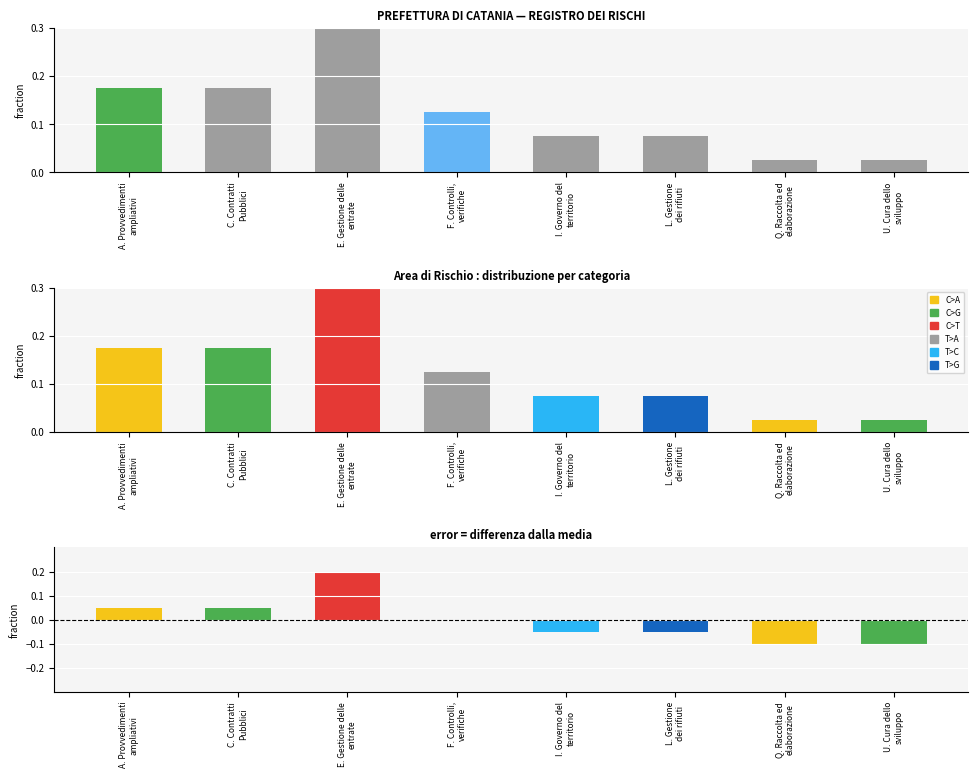

What is the difference between the second highest and second lowest values?

0.1